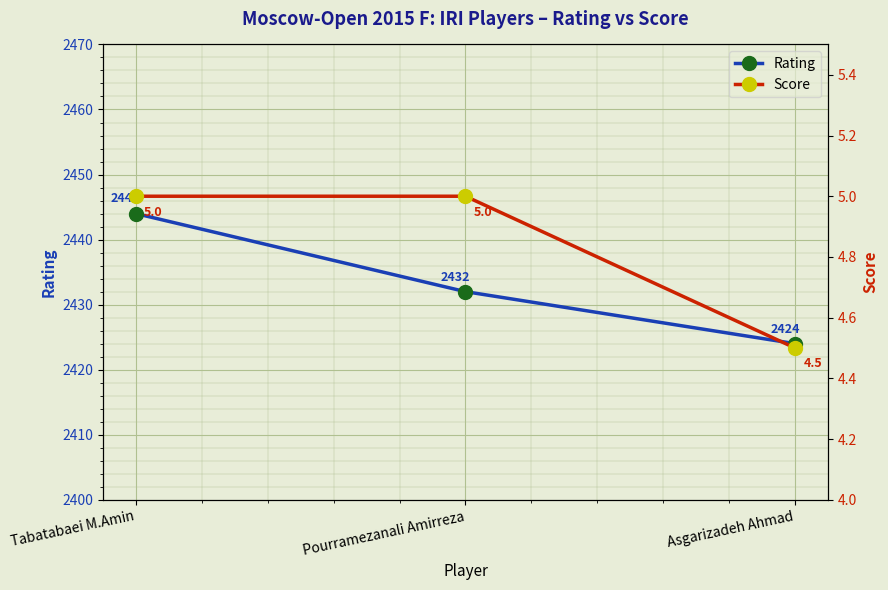

Count the number of categories in the chart.

3